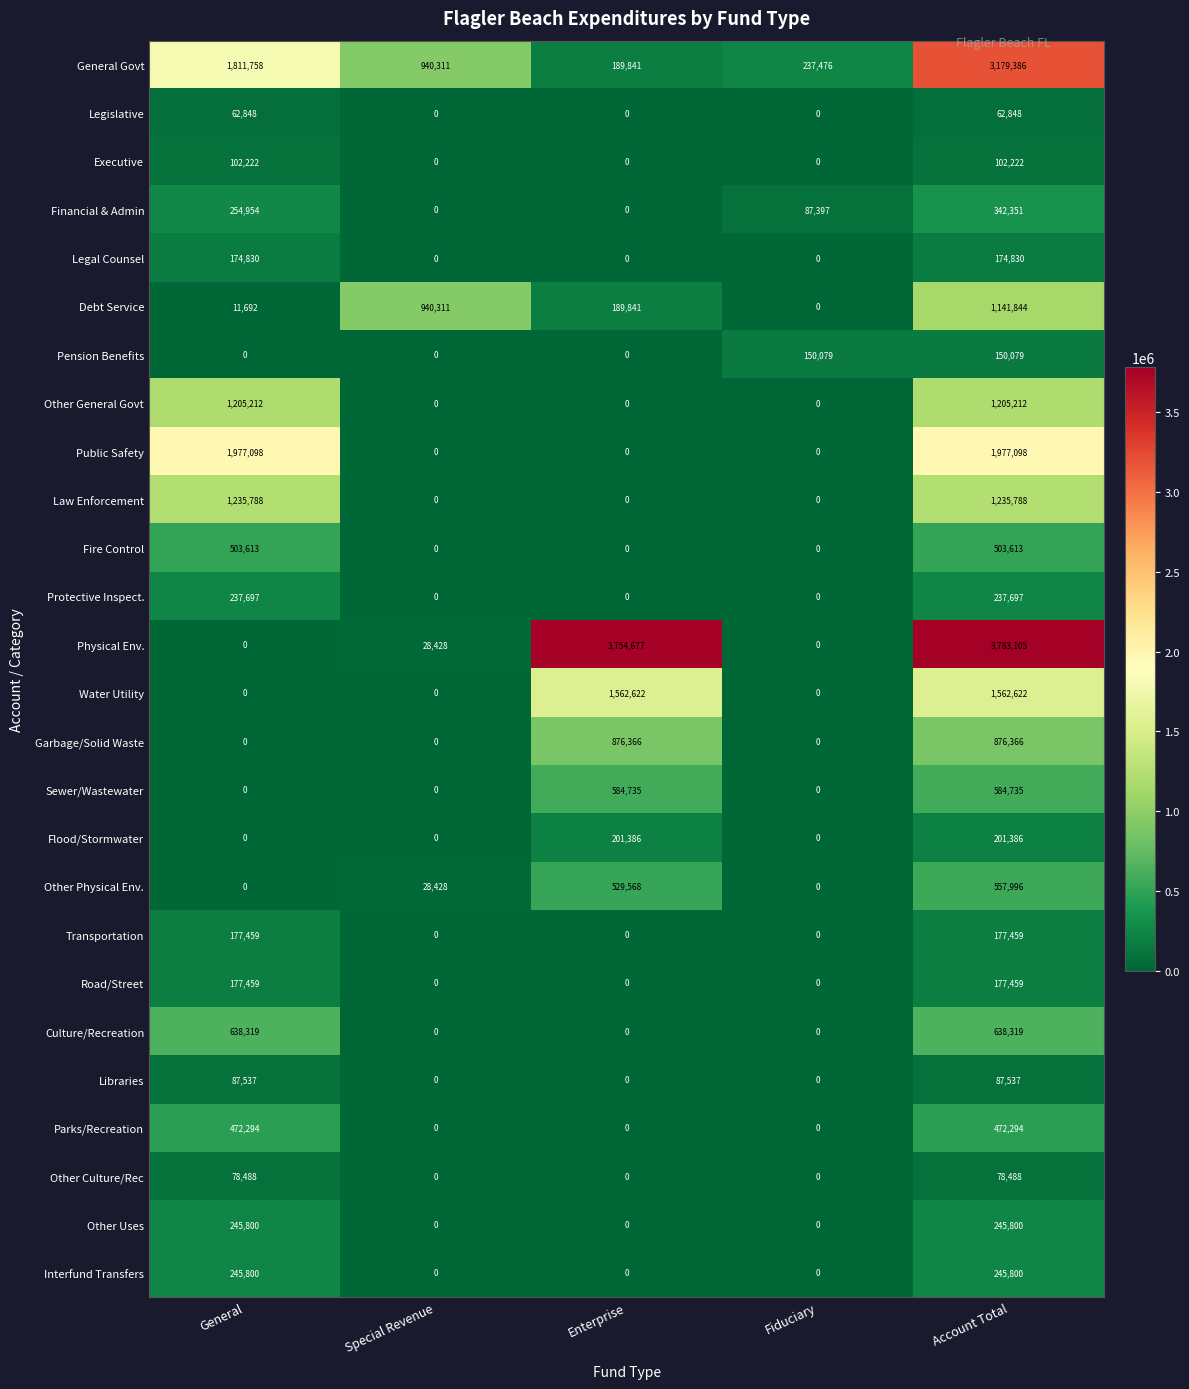

What is the difference between the Garbage/Solid Waste values at Fiduciary and Enterprise?

876366